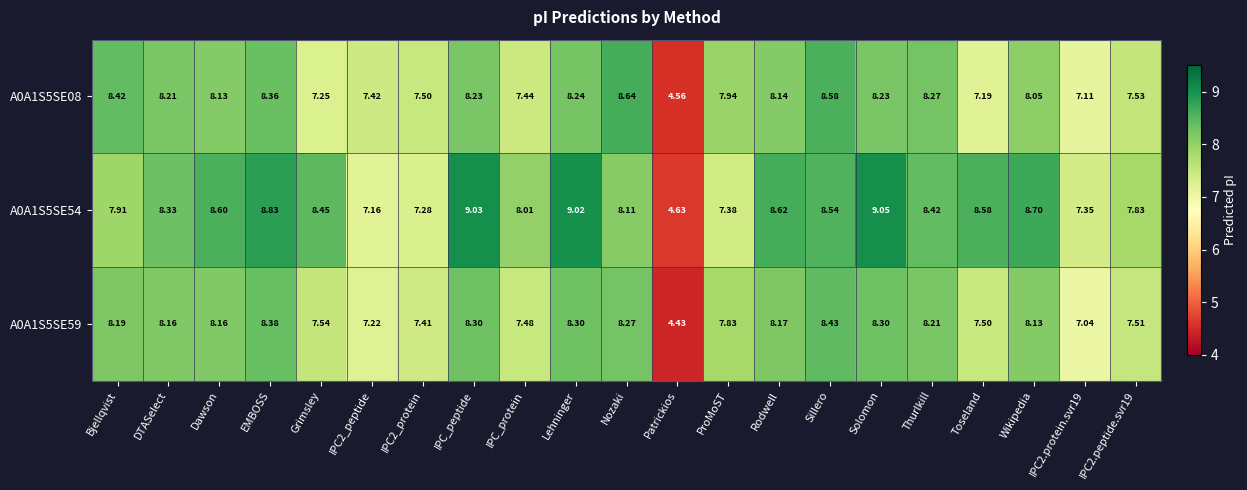

Rank the series at IPC_peptide from highest to lowest value.

A0A1S5SE54, A0A1S5SE59, A0A1S5SE08